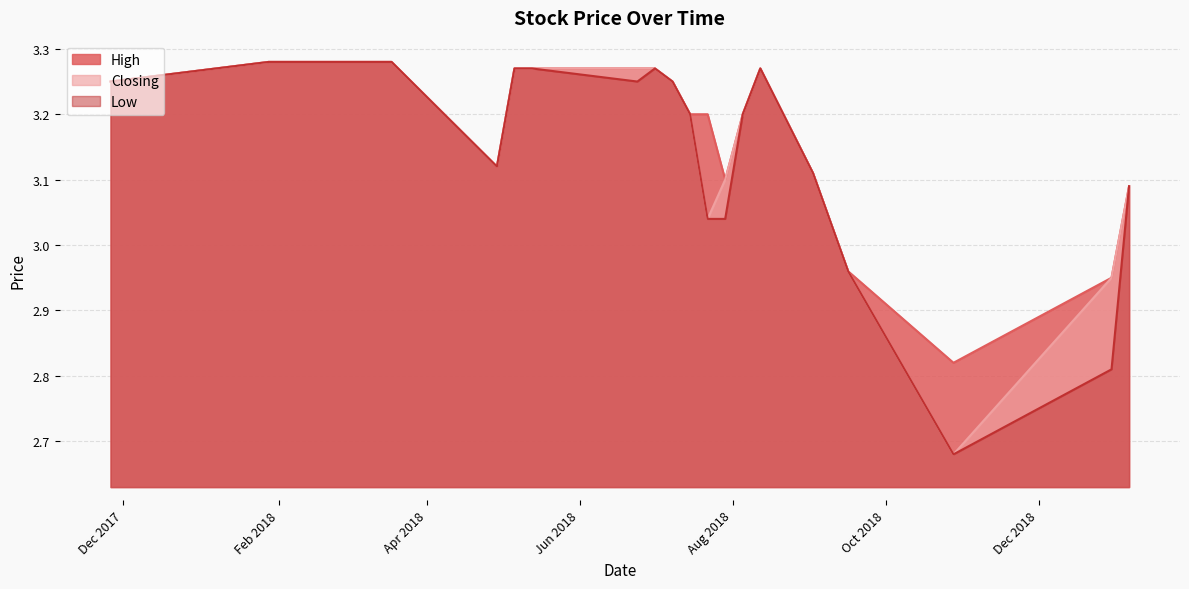

What is the total value across all series at 04/03/2018?

9.8